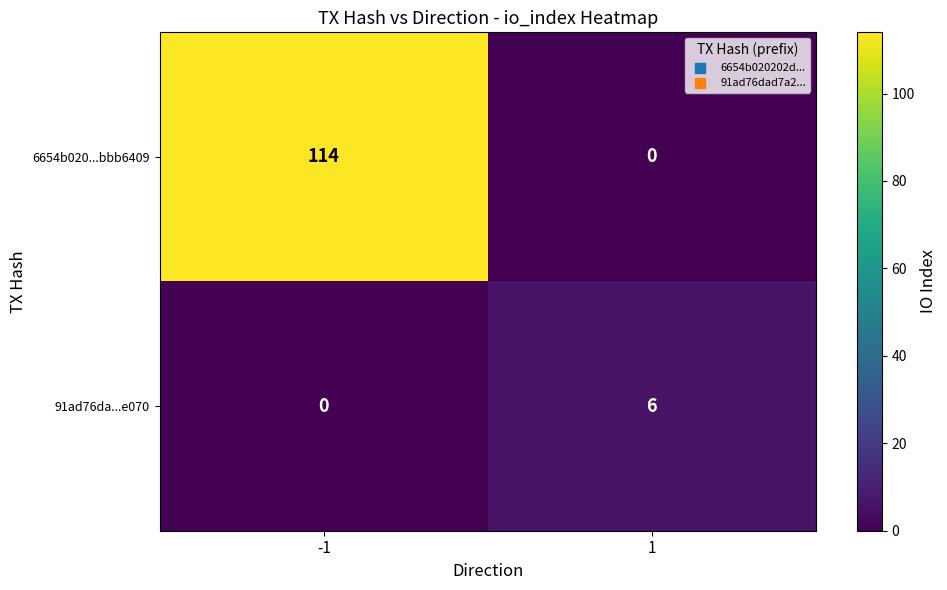

What is the difference between the 6654b020...bbb6409 values at -1 and 1?

114